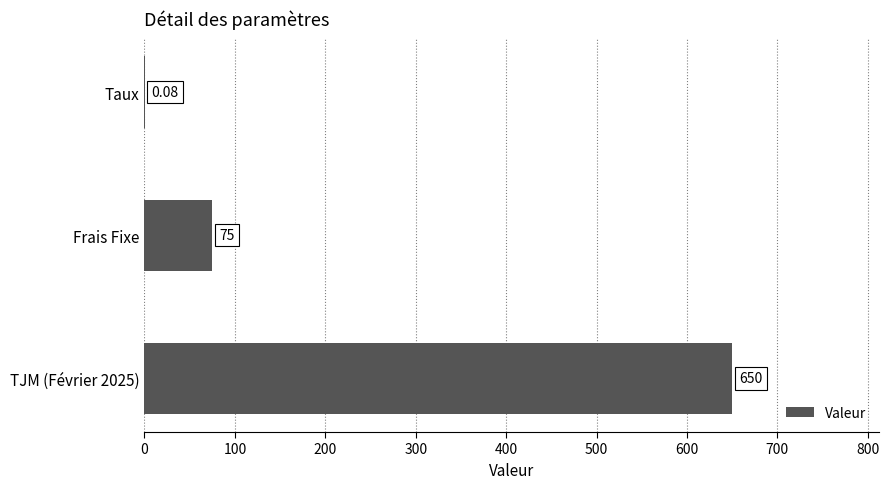

What is the sum of all values?

725.1